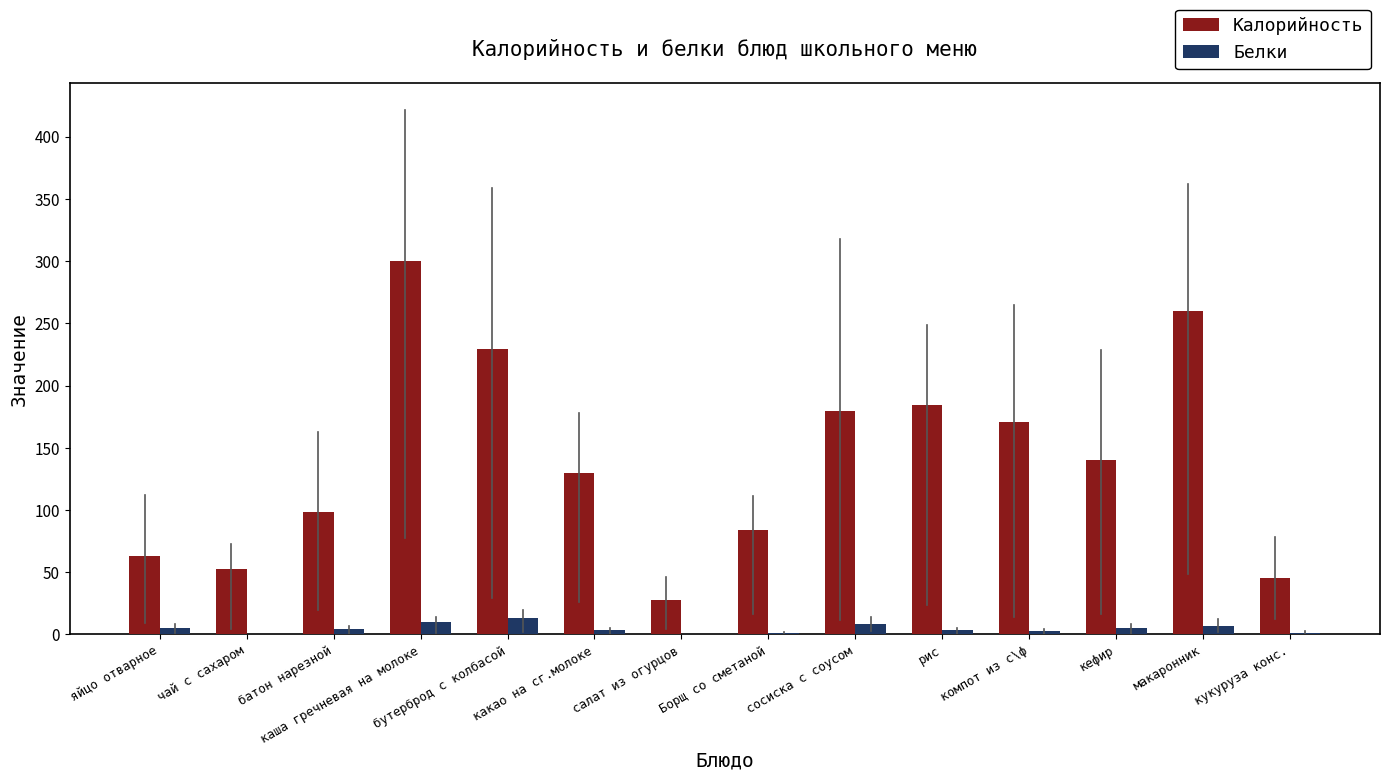

Which category has the highest value across all series?

каша гречневая на молоке